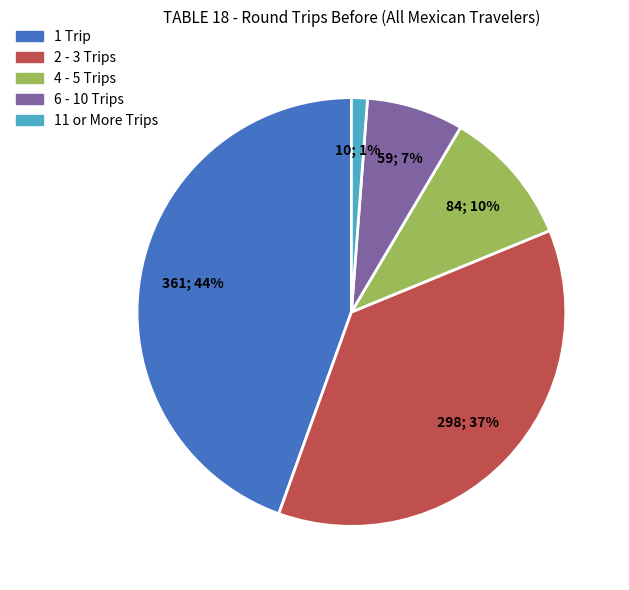

What percentage is the 1 Trip slice, to the nearest percent?

44%